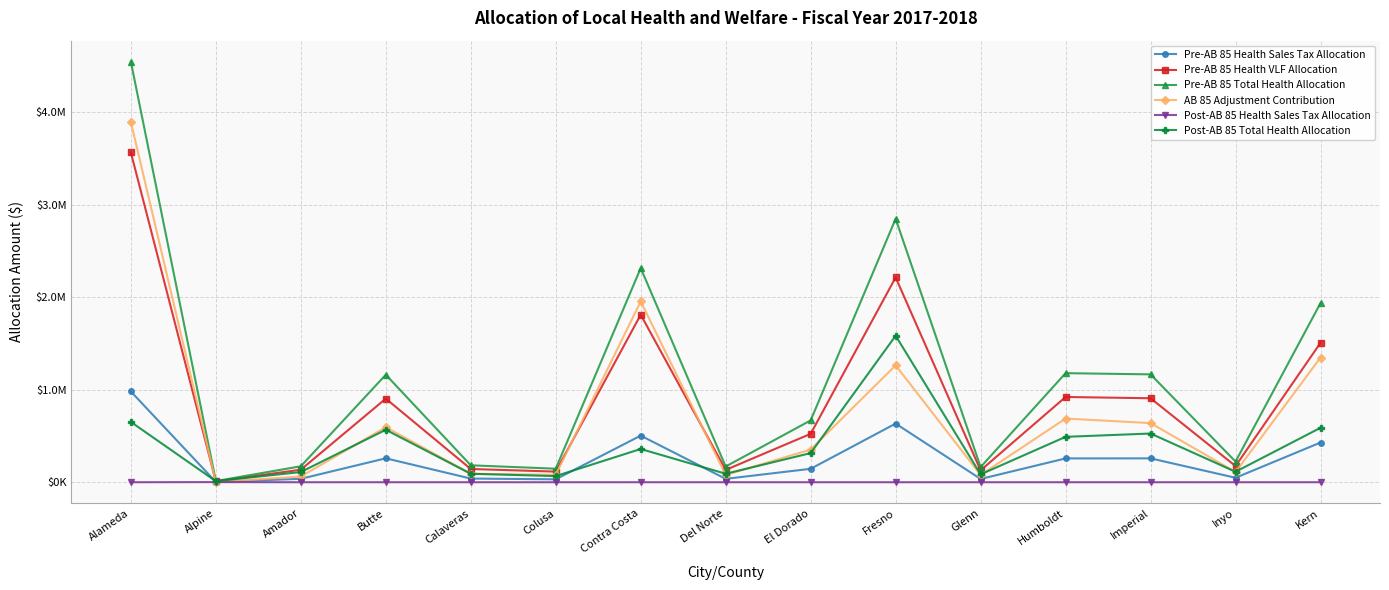

Reading left to right, extract all data points from this chart.

Pre-AB 85 Health Sales Tax Allocation: 981193.7	2739.9	37102.4	258565.0	39687.1	31630.0	503781.9	36638.0	145244.1	633891.7	35418.5	257392.8	258115.1	48245.0	429178.8
Pre-AB 85 Health VLF Allocation: 3565007.8	9945.0	135407.0	903782.4	143327.6	114694.9	1810905.4	133253.5	523352.1	2213882.9	128358.9	921712.5	907886.8	174990.5	1507493.2
Pre-AB 85 Total Health Allocation: 4546201.5	12684.8	172509.3	1162347.4	183014.7	146324.9	2314687.2	169891.5	668596.2	2847774.5	163777.3	1179105.3	1166001.9	223235.5	1936672.1
AB 85 Adjustment Contribution: 3894487.7	1315.0	62026.4	595059.3	91395.9	79998.8	1955257.2	78135.8	353528.8	1263842.4	78793.3	688318.2	639442.2	110025.7	1348094.5
Post-AB 85 Health Sales Tax Allocation: 0.0	1424.9	0.0	0.0	0.0	0.0	0.0	0.0	0.0	0.0	0.0	0.0	0.0	0.0	0.0
Post-AB 85 Total Health Allocation: 651713.8	11369.8	110482.9	567288.1	91618.8	66326.1	359430.0	91755.7	315067.4	1583932.2	84984.0	490787.1	526559.7	113209.8	588577.5